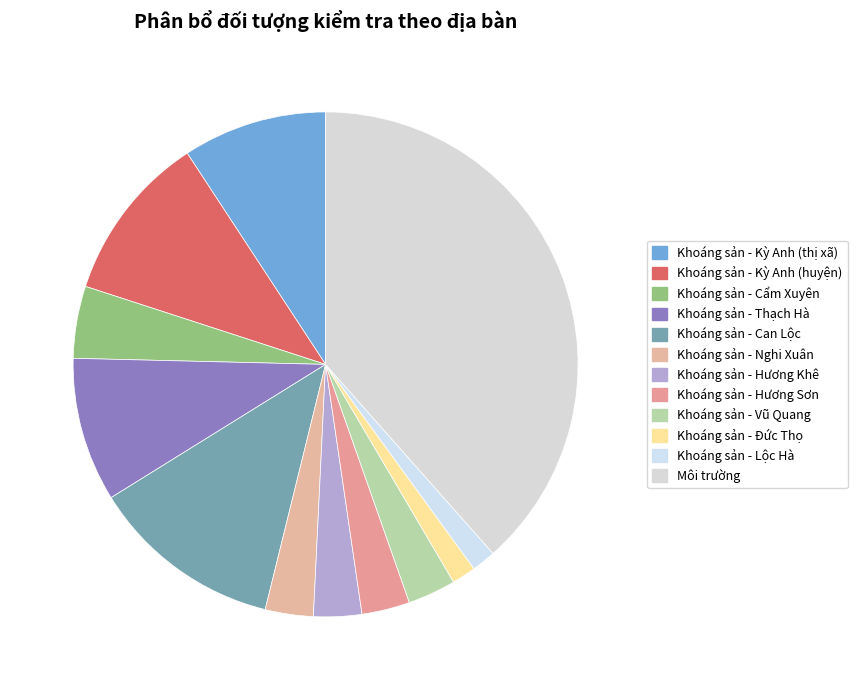

Is it true that Khoáng sản - Kỳ Anh (thị xã) is 9% of the pie?

True